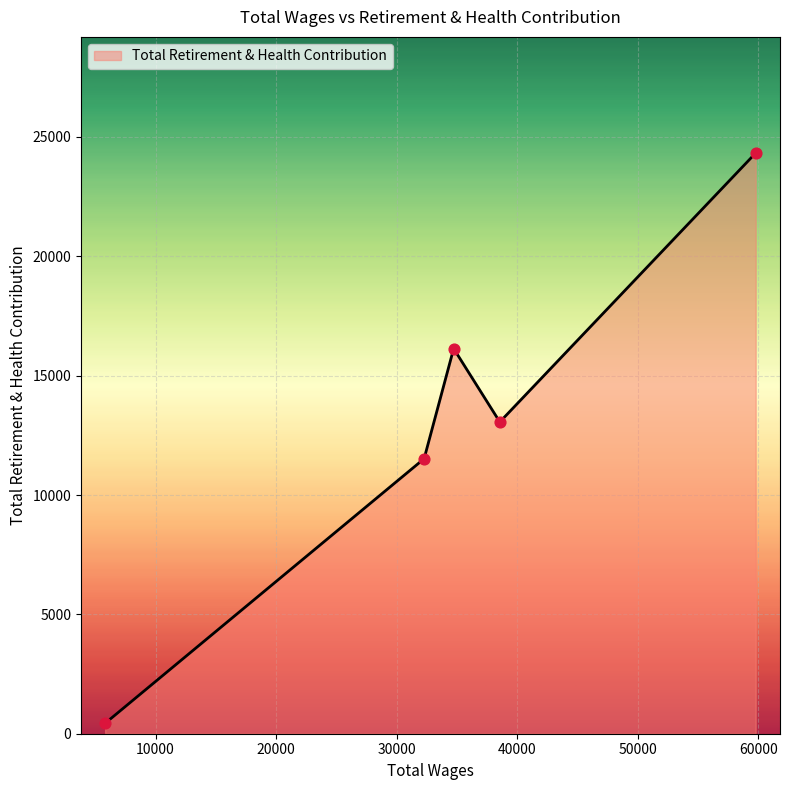

True or false: there are more than 0 points higher than both neighbors.

True